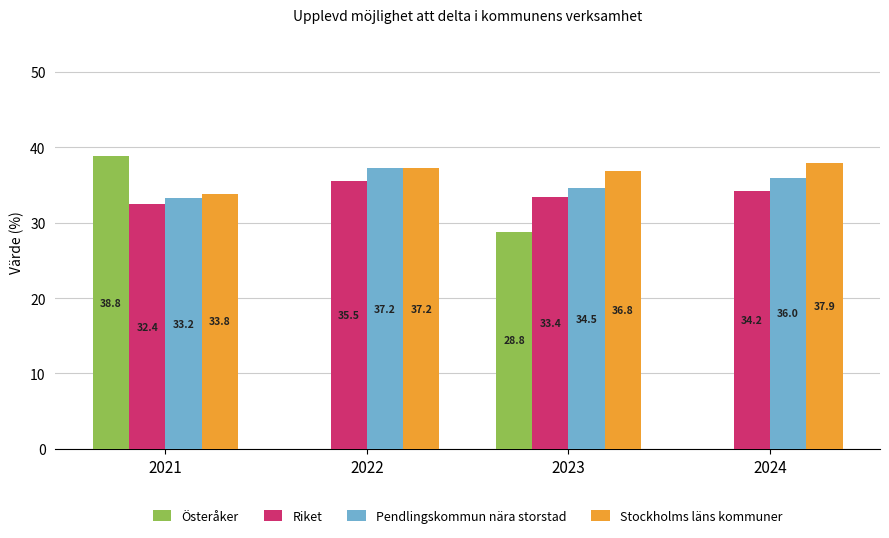

The Riket series shows 59.8 at 2022. True or false?

False